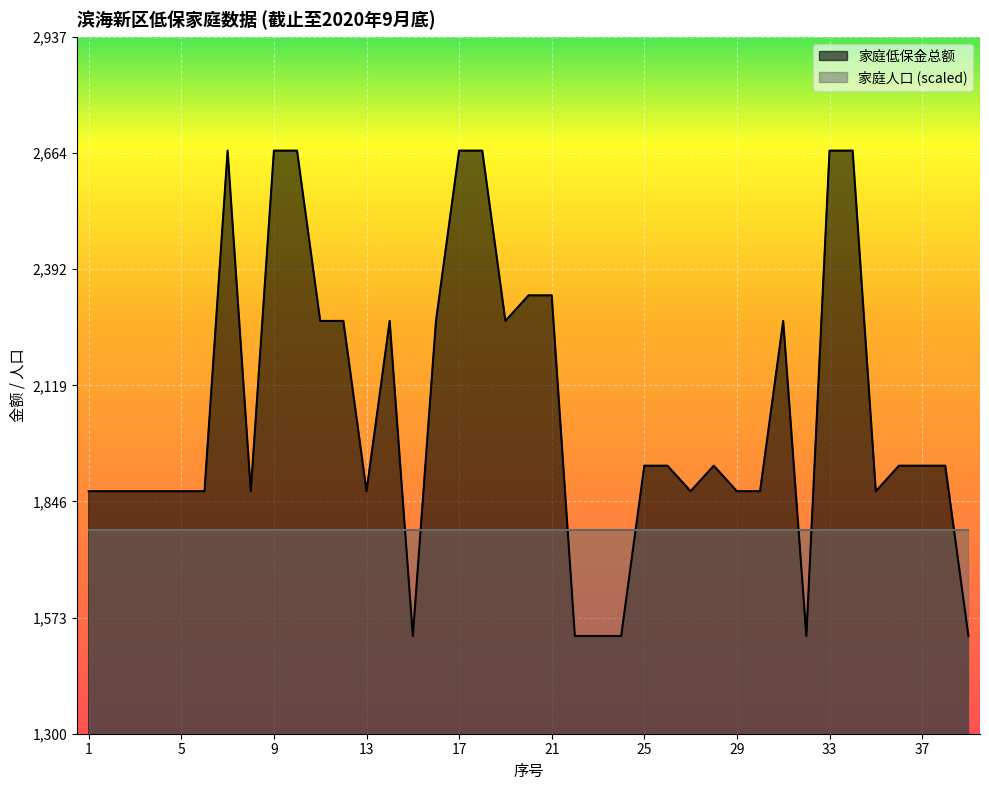

Which category has the lowest value across all series?

15